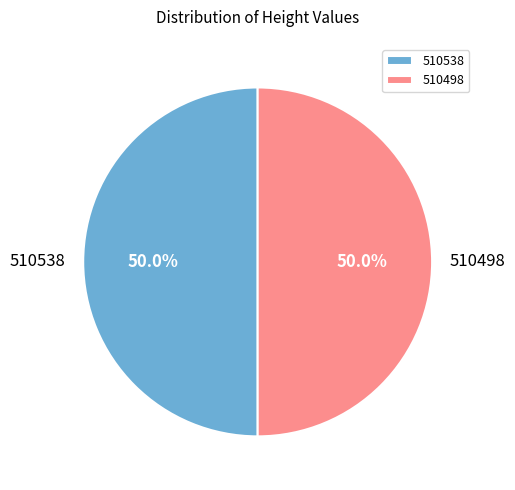

Count the number of slices in the pie.

2